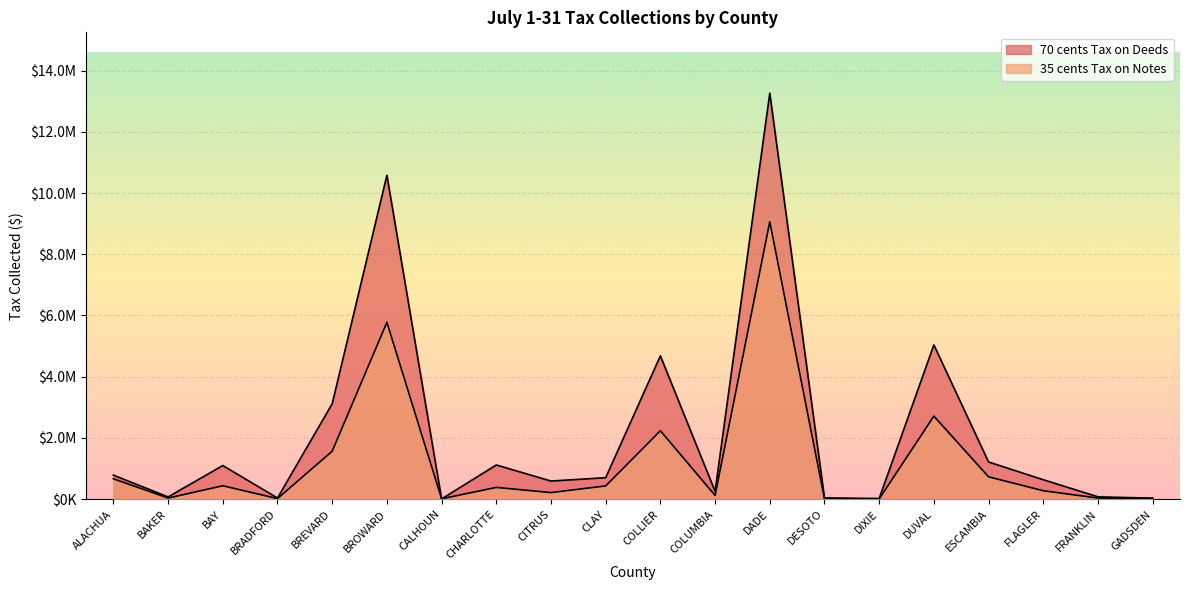

True or false: 35 cents Tax on Notes has more than 1 points higher than both neighbors.

True